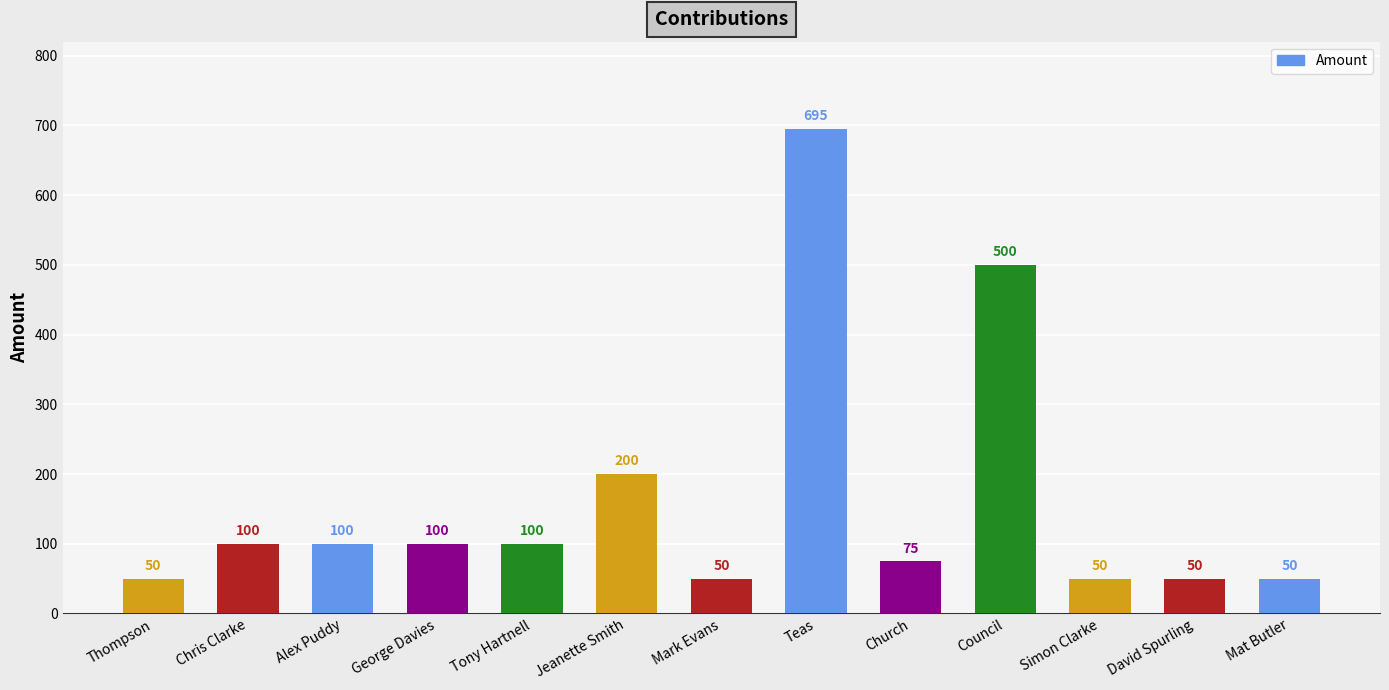

What is the label of the 4th bar from the right?

Council